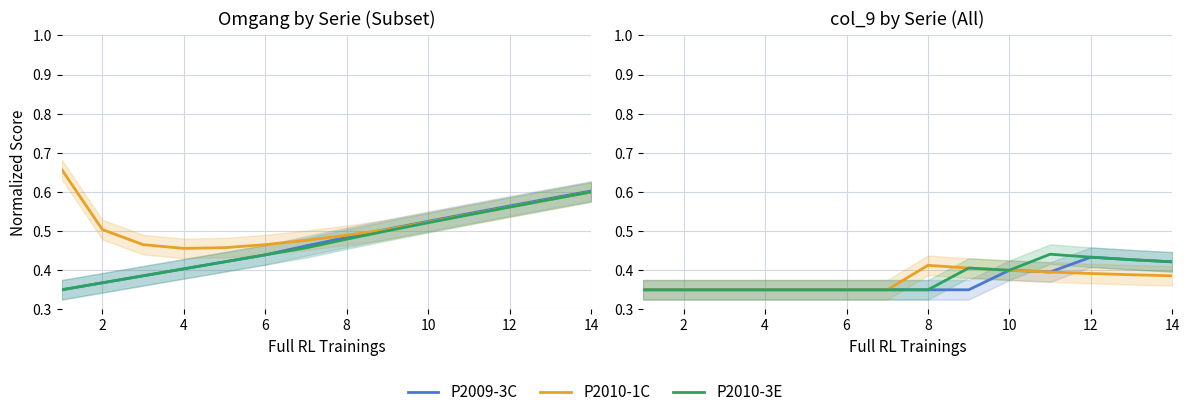

True or false: P2009-3C and P2010-3E intersect in this chart.

False